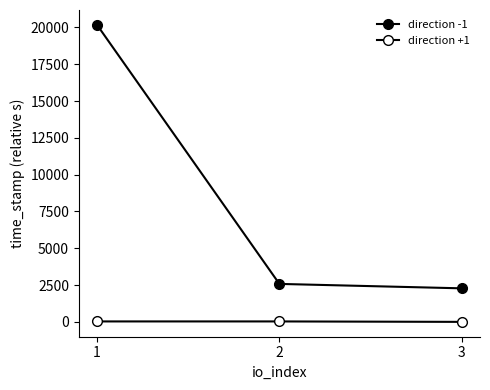

The value of direction -1 at 3 is 2278. True or false?

True